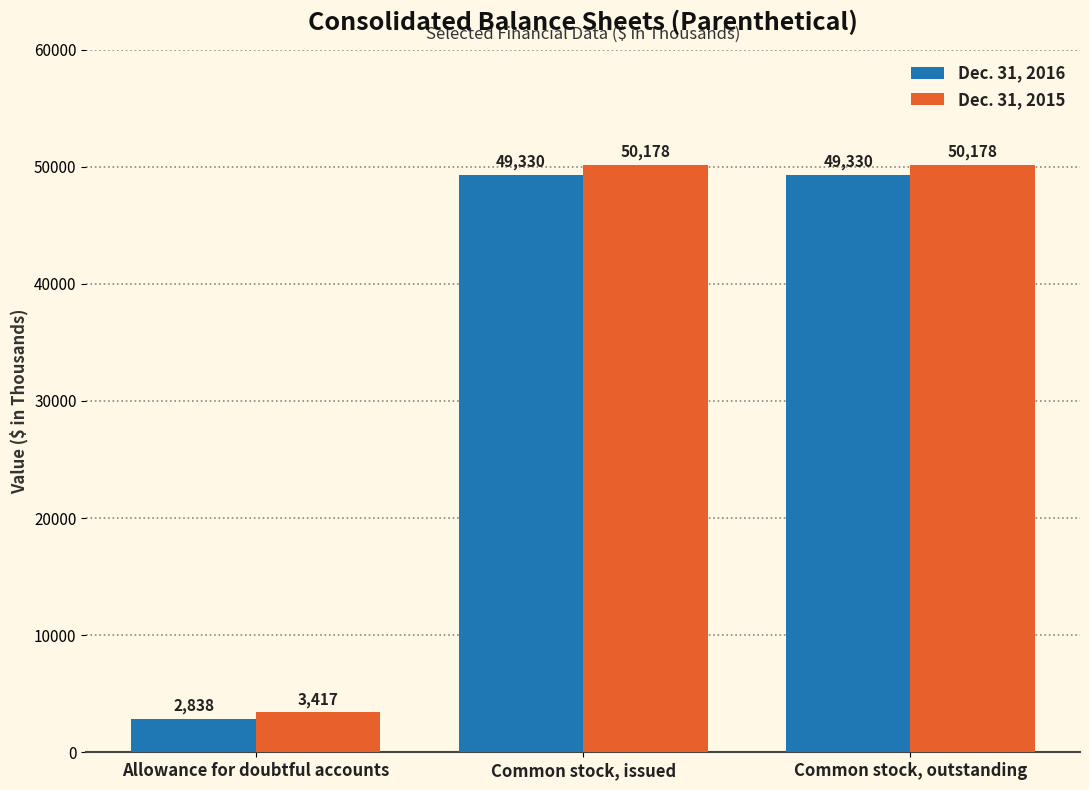

Reading right to left, what are all the values shown in this chart?

Dec. 31, 2016: 49330	49330	2838
Dec. 31, 2015: 50178	50178	3417